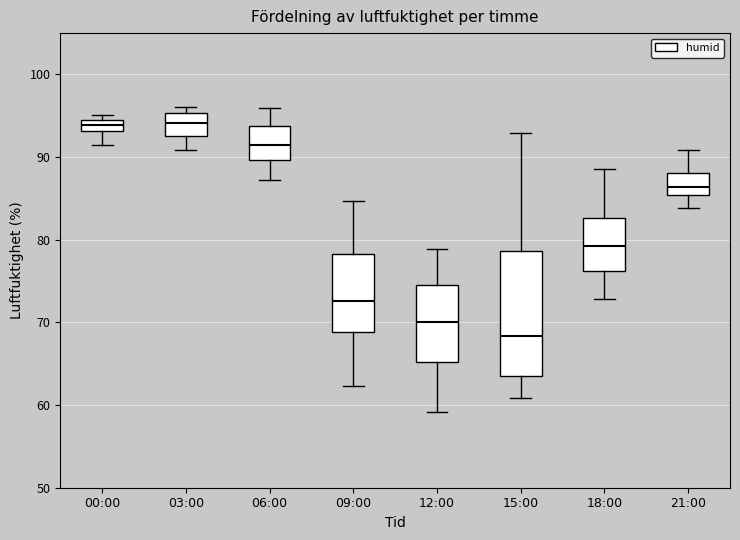

Which box is the tallest, from its lower edge to its upper edge?

15:00